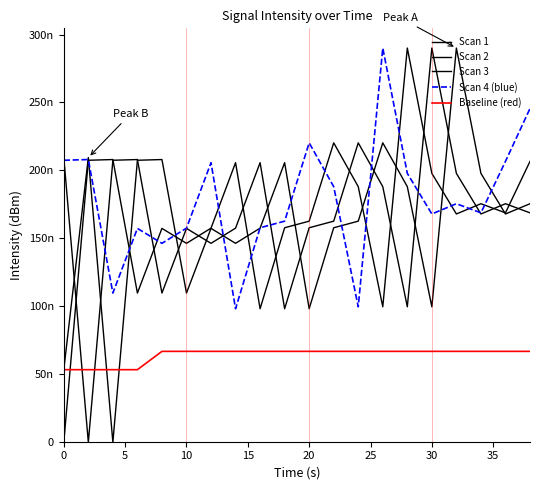

List the series in order of their peak value, highest first.

Scan 1, Scan 2, Scan 3, Scan 4 (blue), Baseline (red)